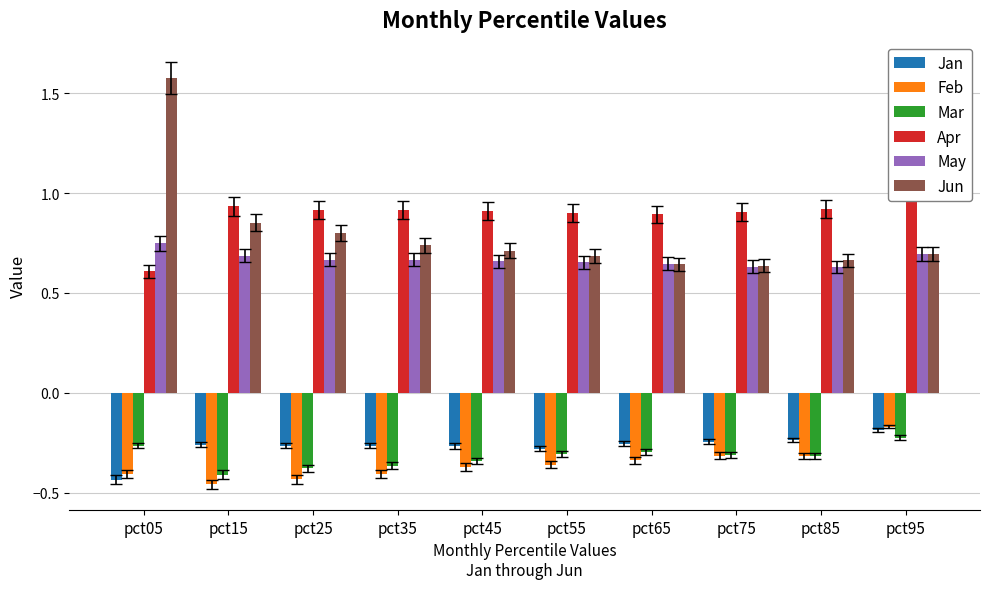

At which label is Jun closest to 1?

pct15